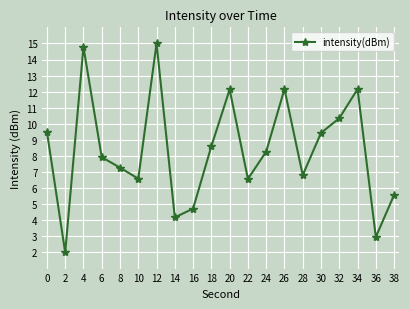

The chart shows a value of 18.7 at 20. True or false?

False